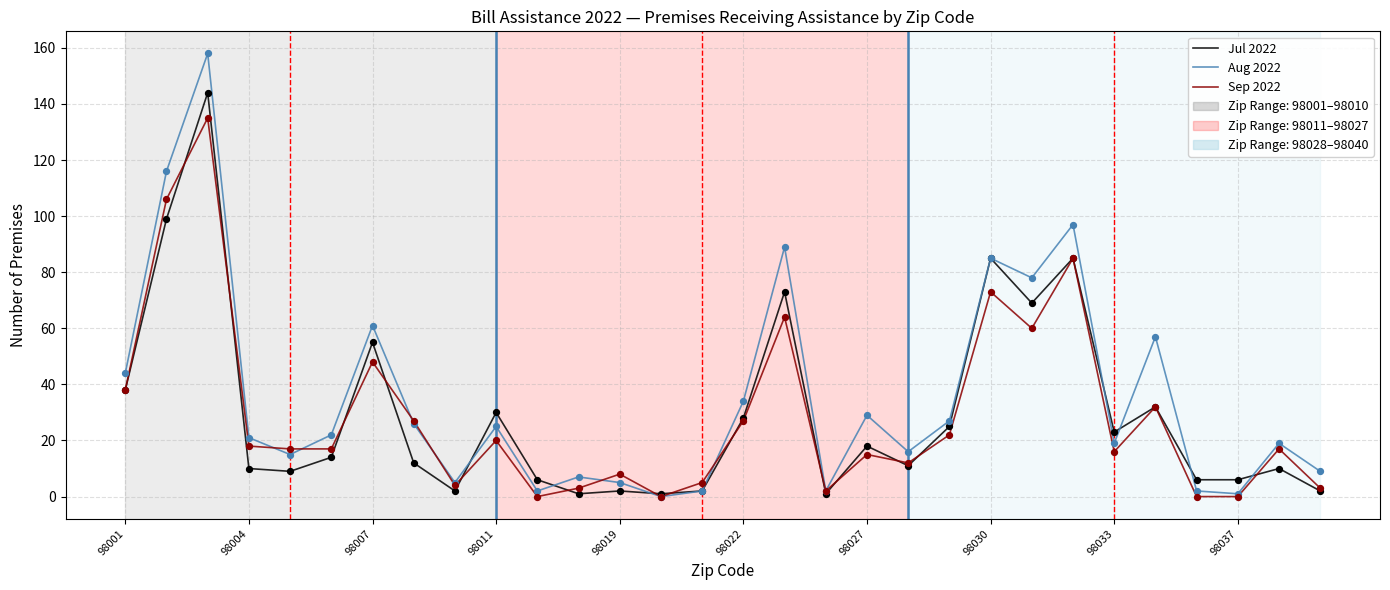

At how many categories does at least one series exceed 147?

1